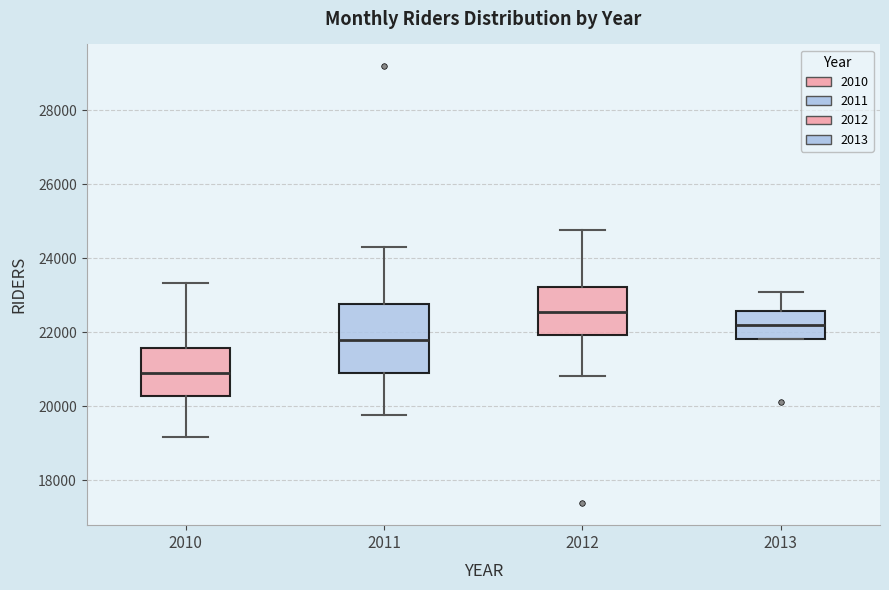

Where is the upper edge of the box at x = 2011 on the y-axis? The values are not printed on the chart, so give them approximately, as read against the axis.

22800